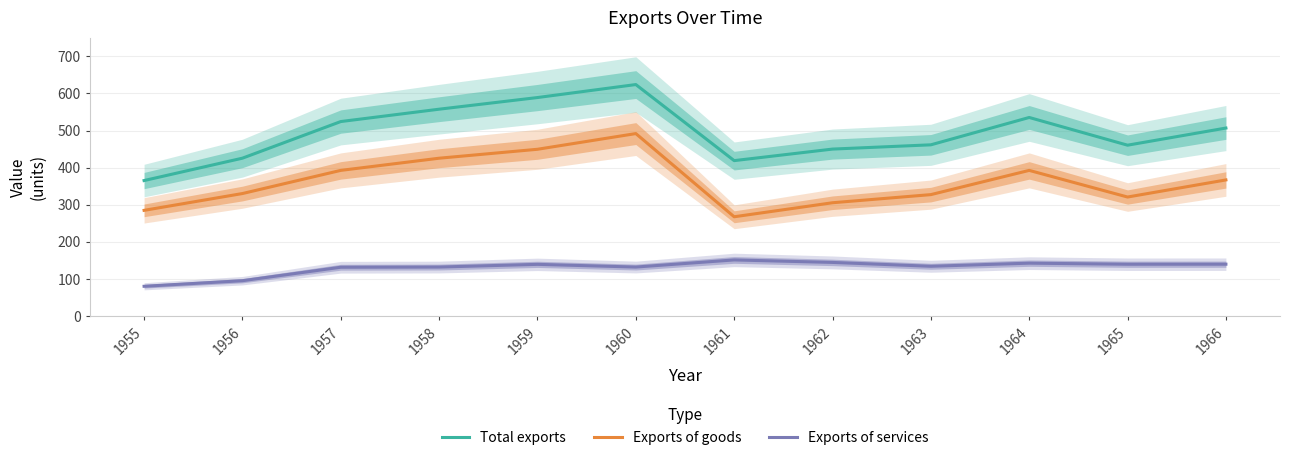

What is the minimum value for Exports of services?

80.3